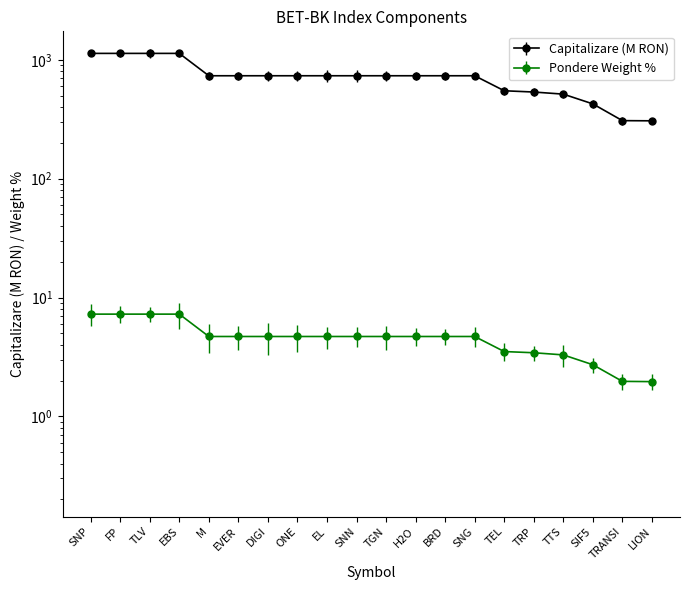

At which label does Pondere Weight % reach its peak?

SNP